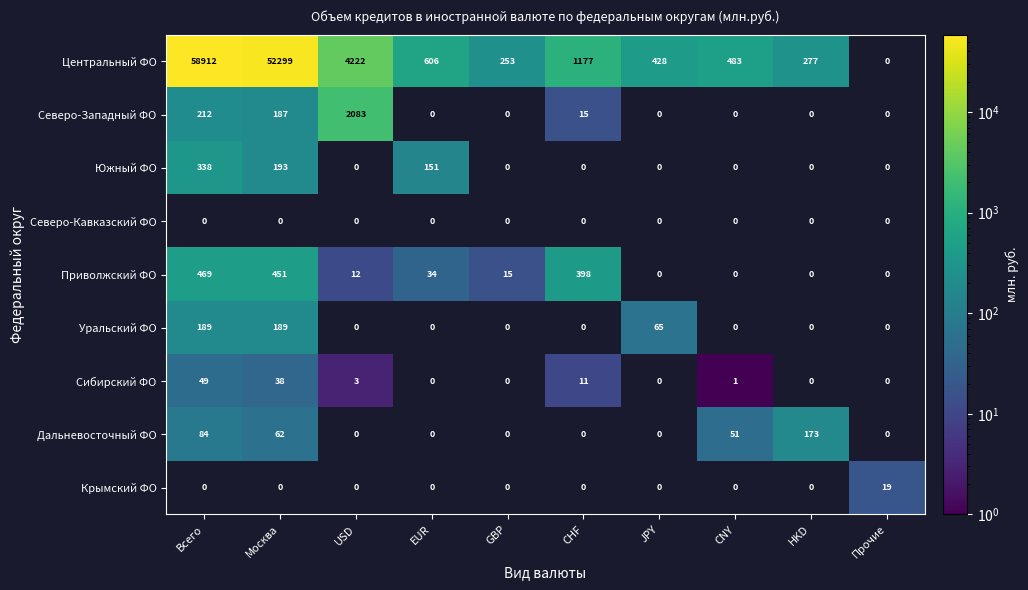

How many distinct data groups are displayed?

9